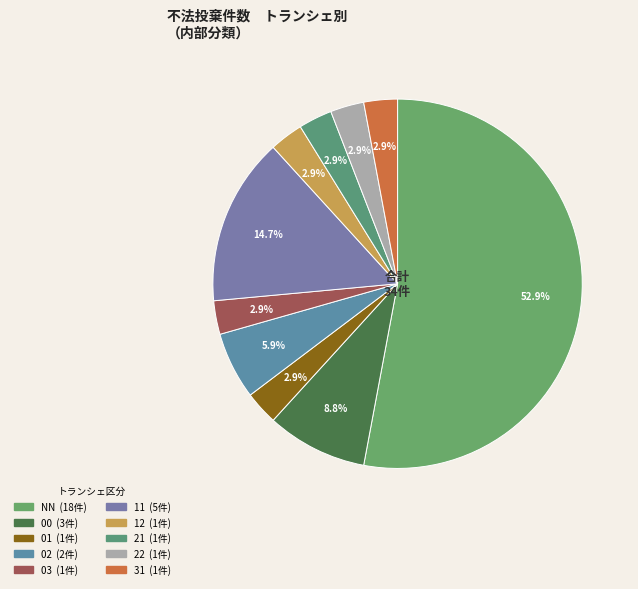

Does any single category account for the majority?

Yes